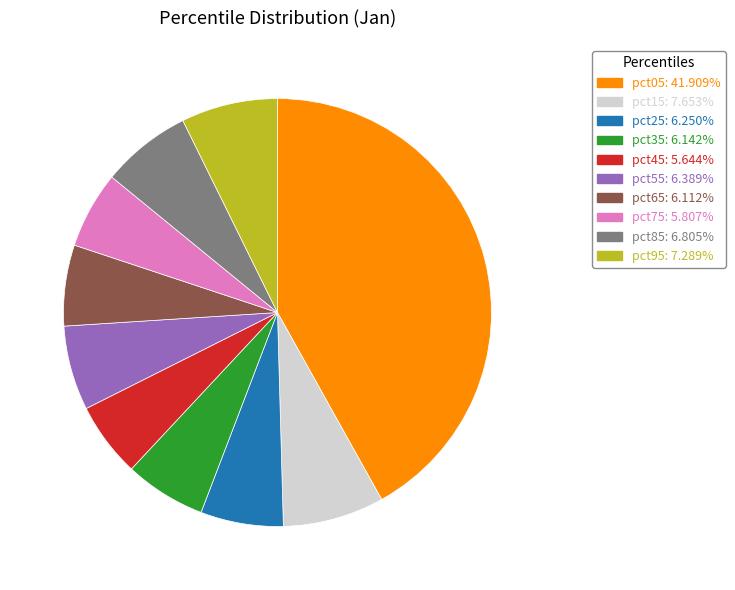

Which category has the biggest portion of the pie?

pct05